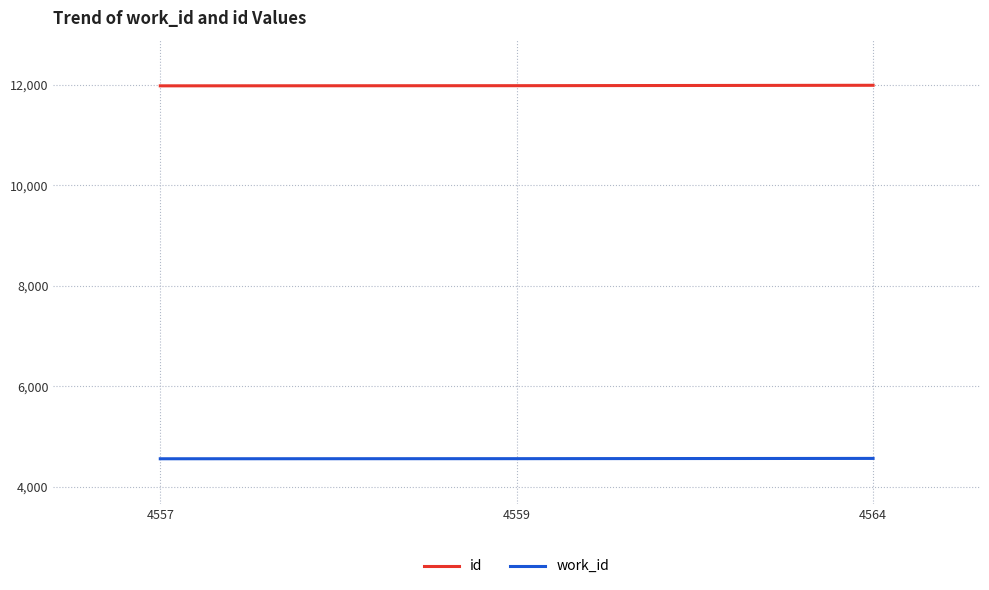

What is the greatest value displayed?

11987